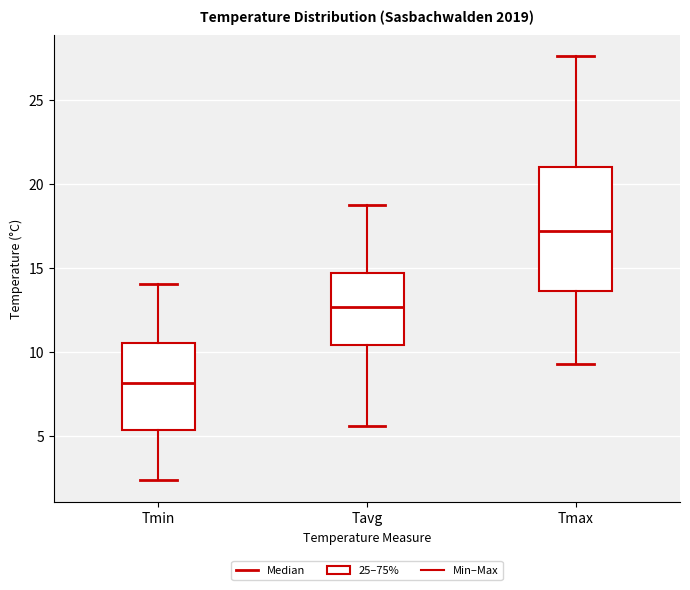

Reading left to right, transcribe this box plot: for each box, give where its median line is, the range the box spans, and where its two whiskers end, as read against the y-axis. The values are not printed on the chart, so give them approximately, as read against the axis.

Tmin: median 8.0, box 5.5 to 10.5, whiskers 2.5 to 14.0
Tavg: median 12.5, box 10.5 to 14.5, whiskers 5.5 to 18.5
Tmax: median 17.0, box 13.5 to 21.0, whiskers 9.5 to 27.5